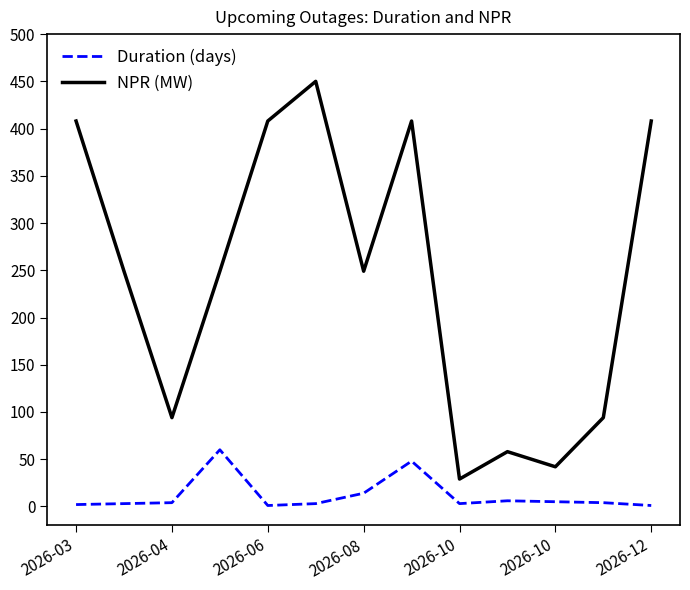

True or false: Duration (days) has more than 0 interior local peaks.

True